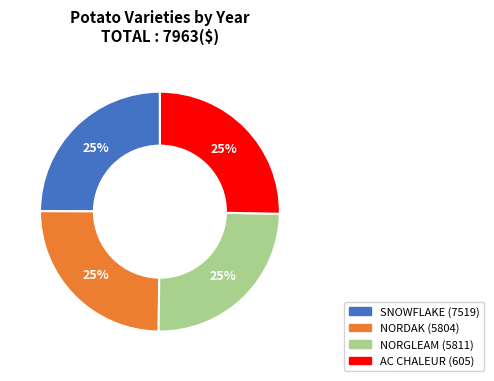

Is there any slice that represents more than half of the pie?

No